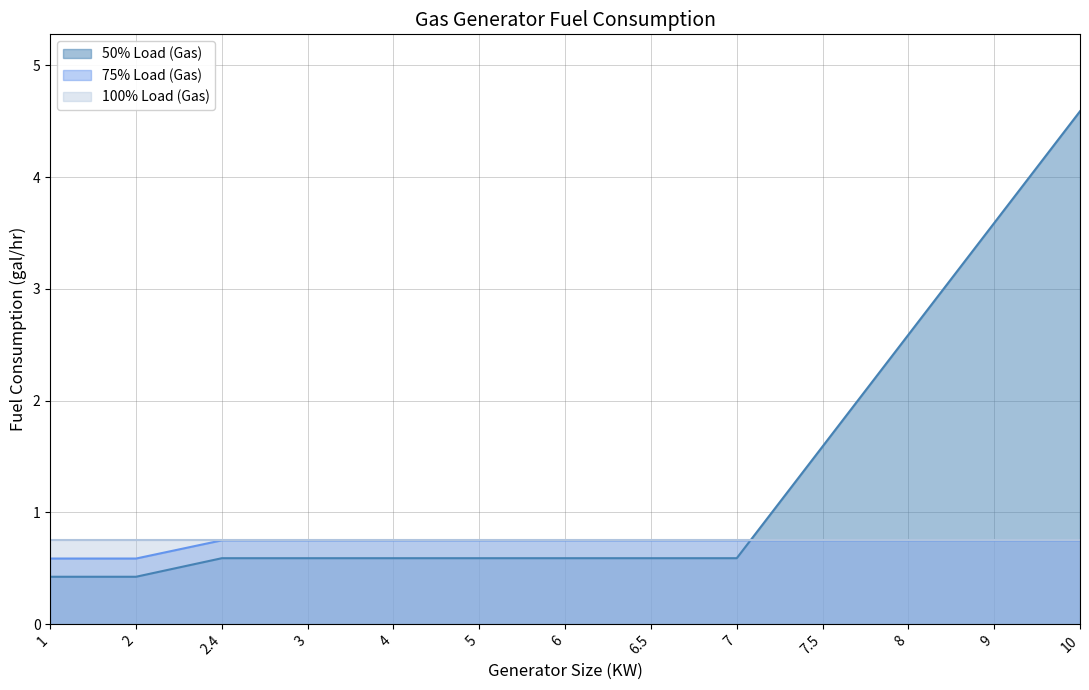

Is it true that 50% Load (Gas) equals 2.7 at 10?

False